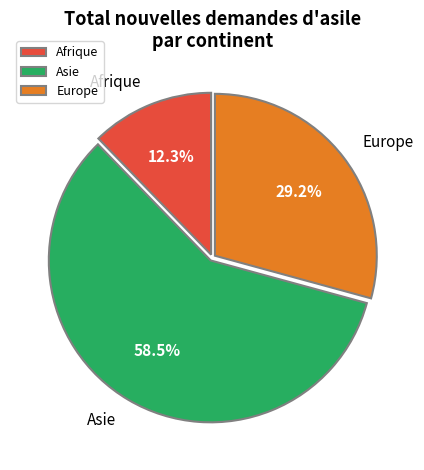

How many segments does this pie chart have?

3